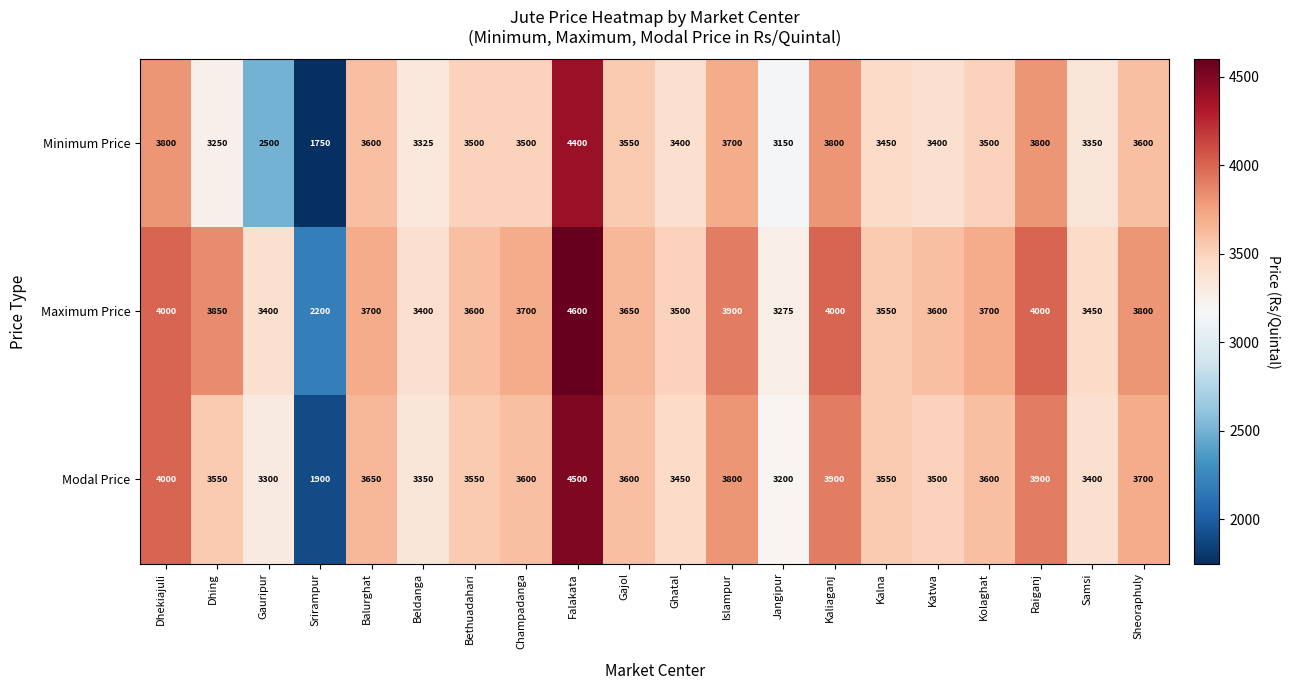

What is the sum of the Maximum Price values at Dhekiajuli and Dhing?

7850